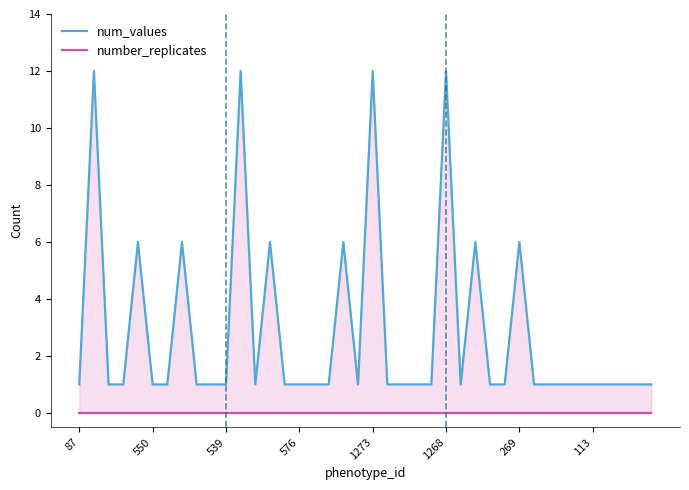

True or false: num_values has a value of 0 at 26.

False